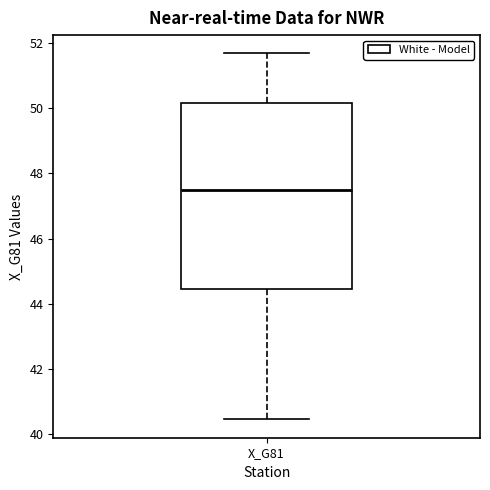

Read this box plot against the y-axis: the position of the median line, the range covered by the box, and the ends of both whiskers. The values are not printed on the chart, so give them approximately, as read against the axis.

median 47.4, box 44.4 to 50.2, whiskers 40.4 to 51.6